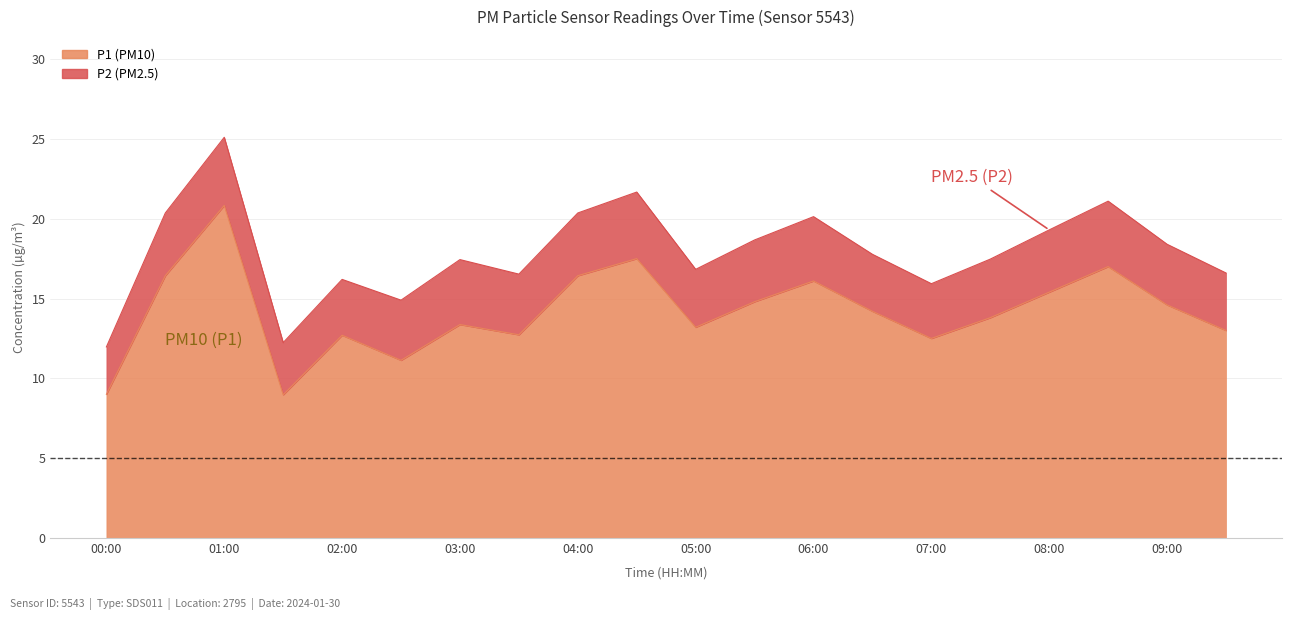

At which category does the chart reach its minimum across all series?

01:30